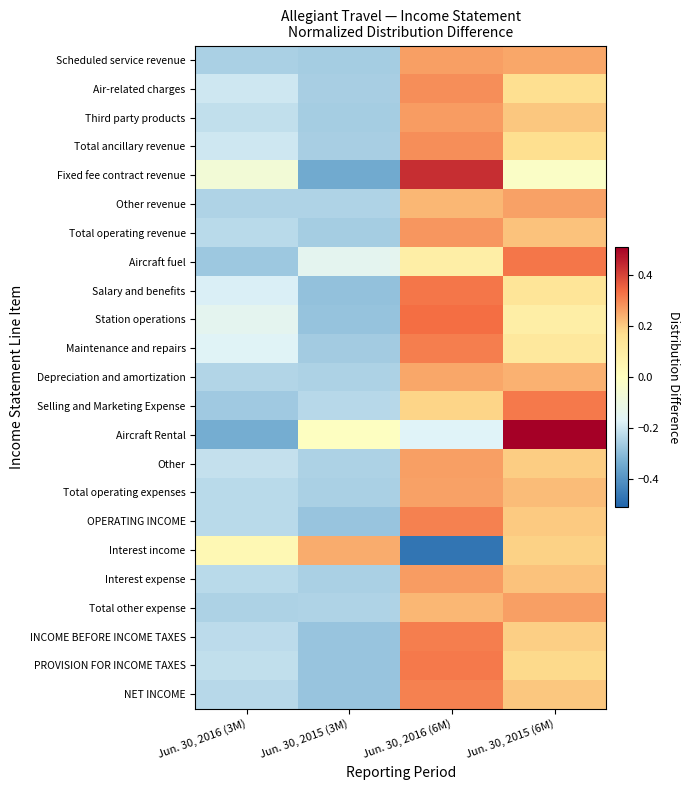

Which series changed the most between Jun. 30, 2015 (3M) and Jun. 30, 2016 (6M)?

Fixed fee contract revenue